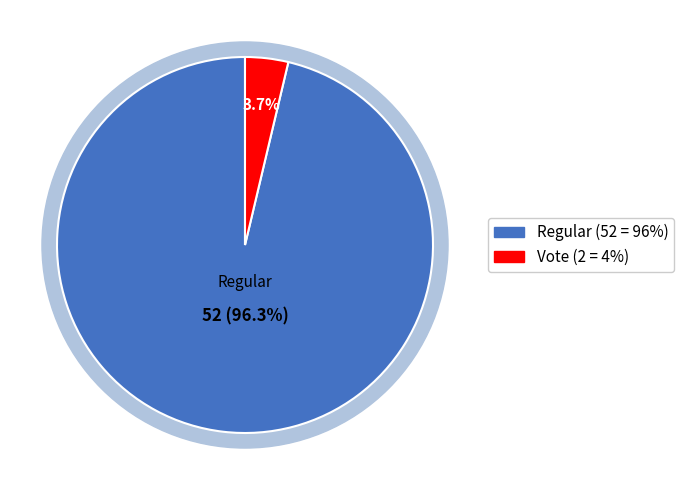

Is it true that Regular is 96% of the pie?

True